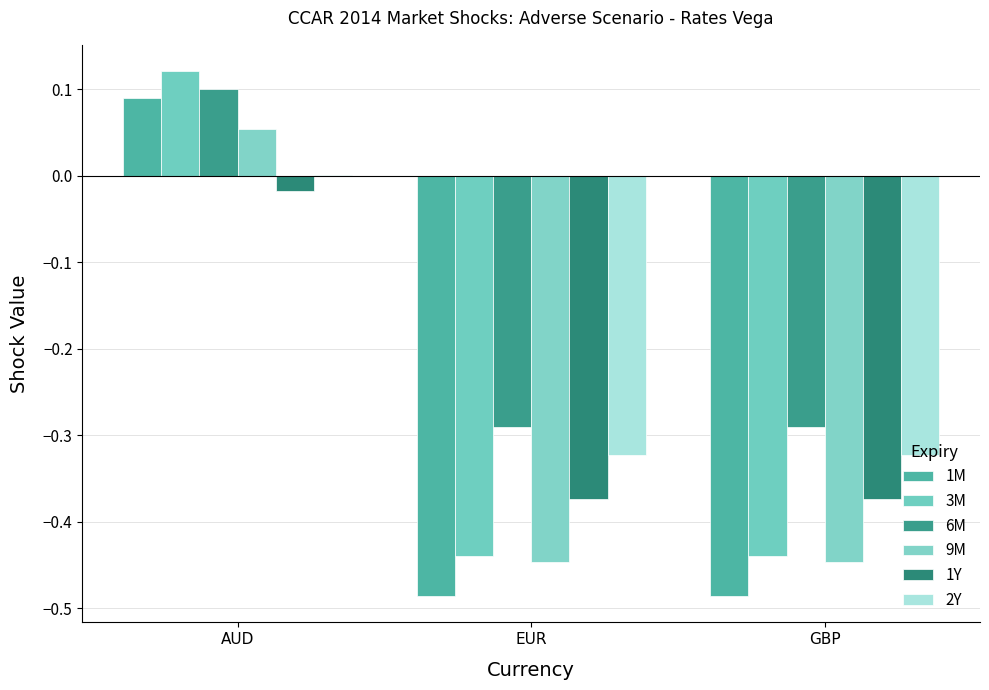

Reading left to right, what are all the values shown in this chart?

1M: AUD=0.1	EUR=-0.5	GBP=-0.5
3M: AUD=0.1	EUR=-0.4	GBP=-0.4
6M: AUD=0.1	EUR=-0.3	GBP=-0.3
9M: AUD=0.1	EUR=-0.4	GBP=-0.4
1Y: AUD=-0.0	EUR=-0.4	GBP=-0.4
2Y: AUD=0.0	EUR=-0.3	GBP=-0.3